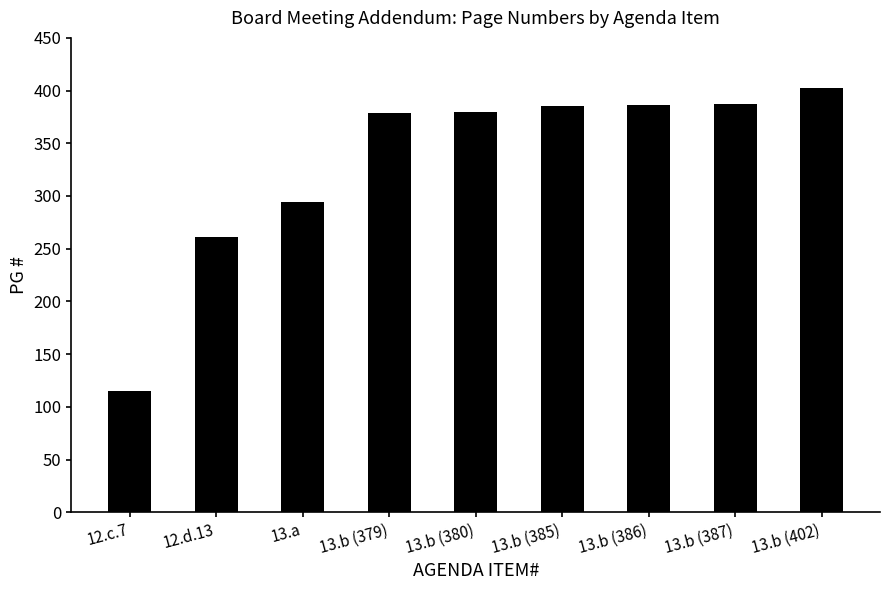

What is the difference between the values at 13.b (387) and 13.b (379)?

8